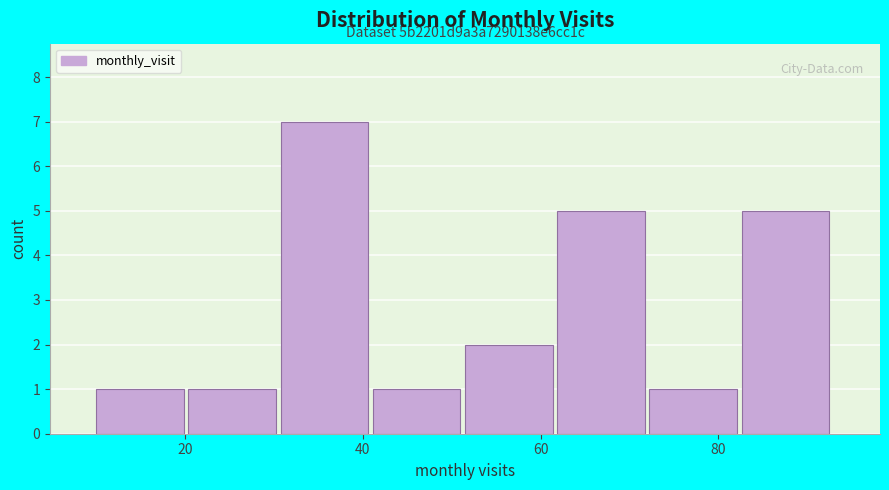

Over which range of the x-axis is the bar tallest?

30 to 42